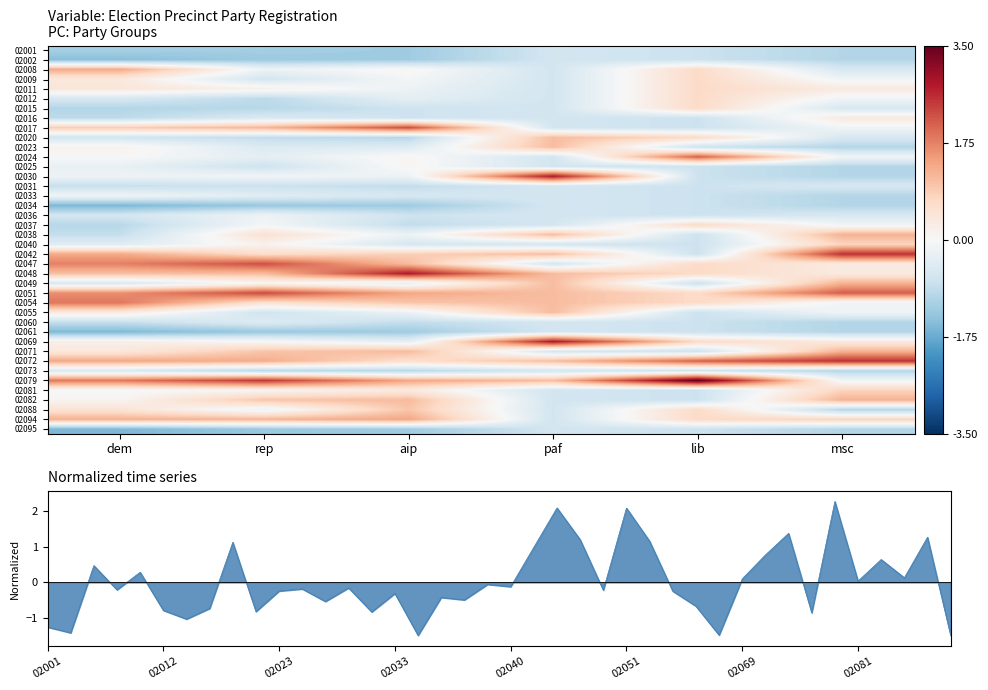

At aip, list the series in order from largest to smallest.

02048, 02017, 02051, 02079, 02094, 02047, 02071, 02082, 02054, 02088, 02042, 02072, 02081, 02008, 02024, 02025, 02009, 02011, 02030, 02038, 02055, 02012, 02049, 02069, 02023, 02033, 02040, 02015, 02016, 02036, 02031, 02037, 02060, 02020, 02073, 02001, 02002, 02034, 02061, 02095